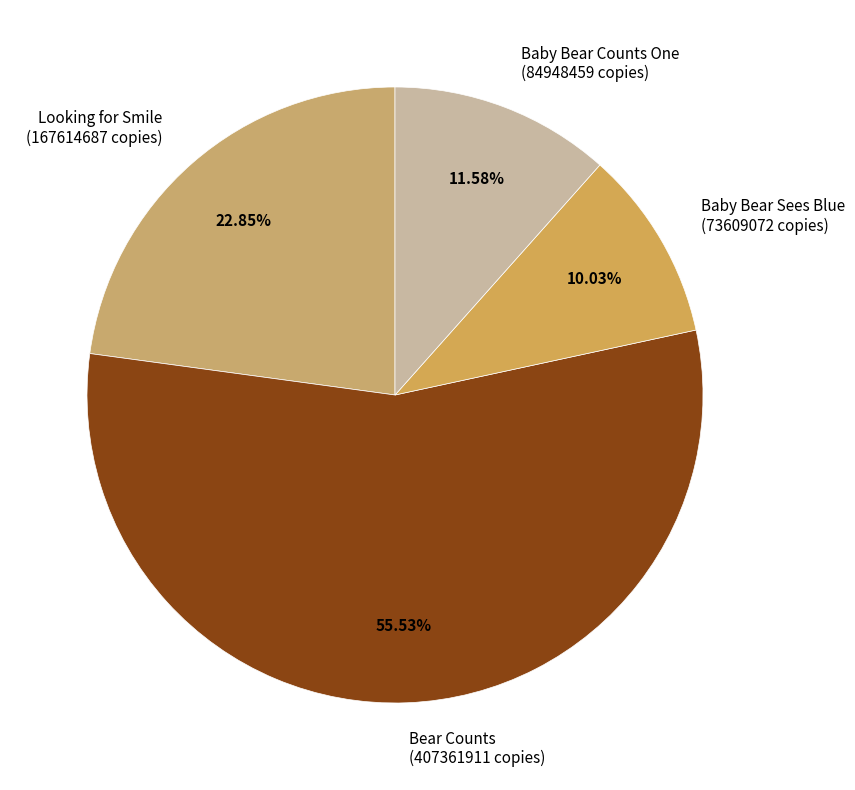

What percentage is NOT represented by Baby Bear Counts One?

88.4%